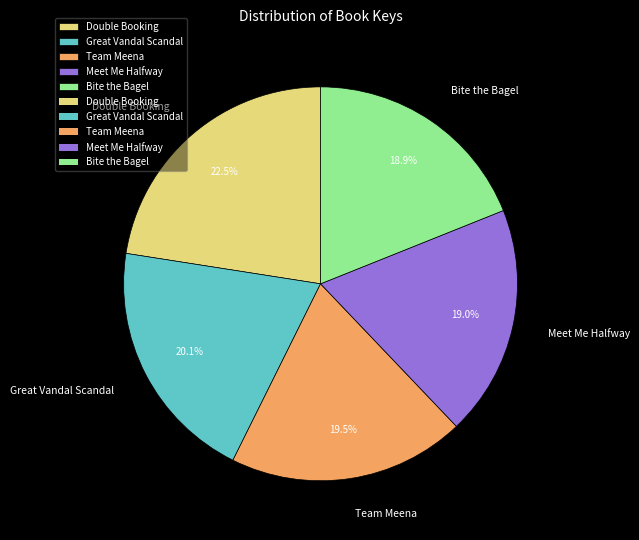

To the nearest percent, what percentage of the pie is Great Vandal Scandal?

20%